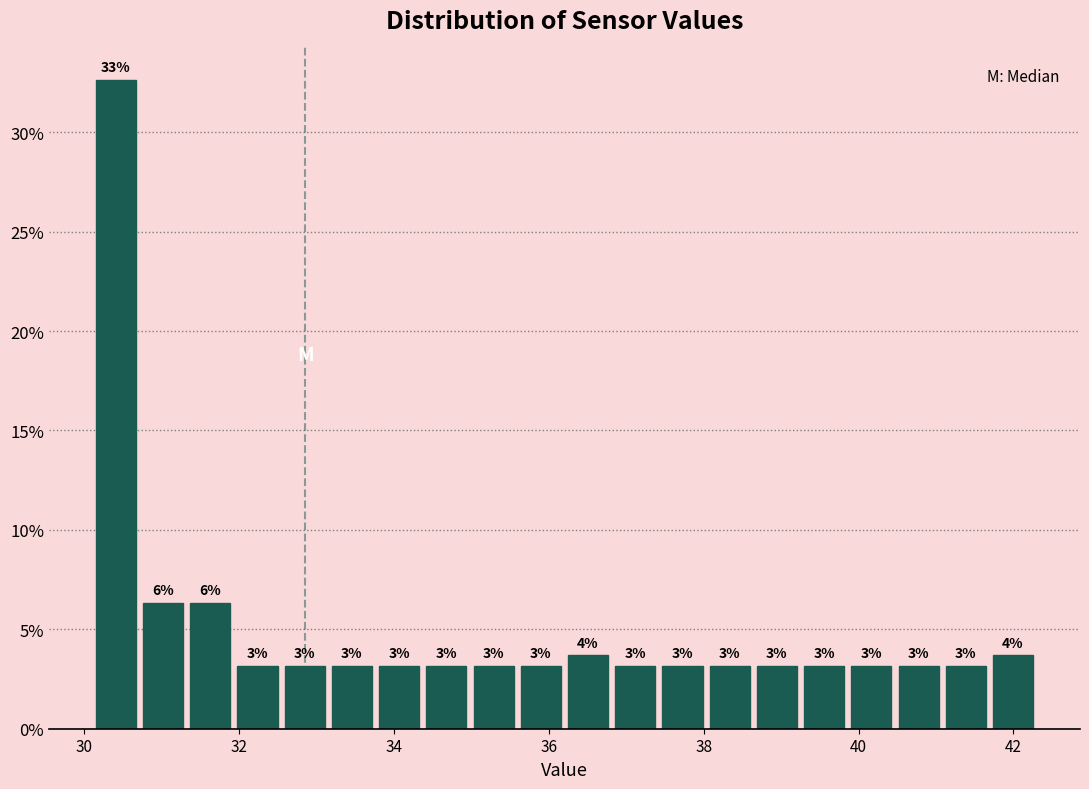

Around what value on the x-axis is the tallest bar? Give the approximate position of its centre, as read against the axis.

30.4